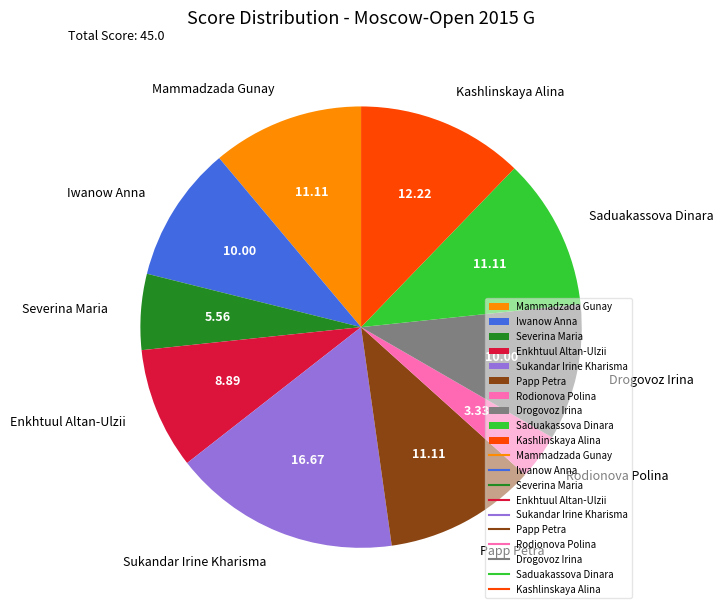

What is the smallest slice in the pie chart?

Rodionova Polina